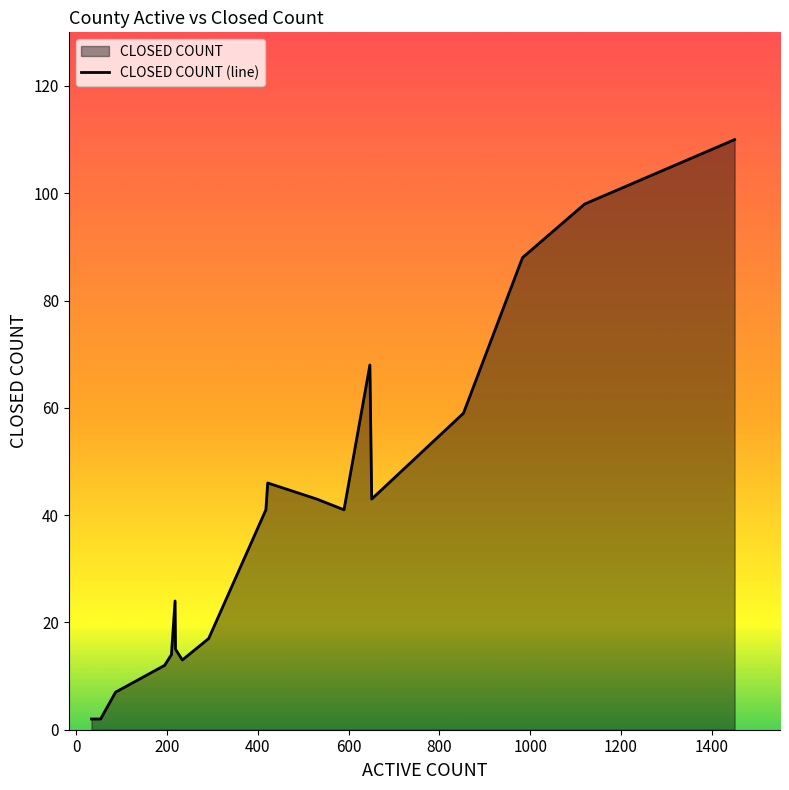

What is the difference between the maximum and minimum values?

108